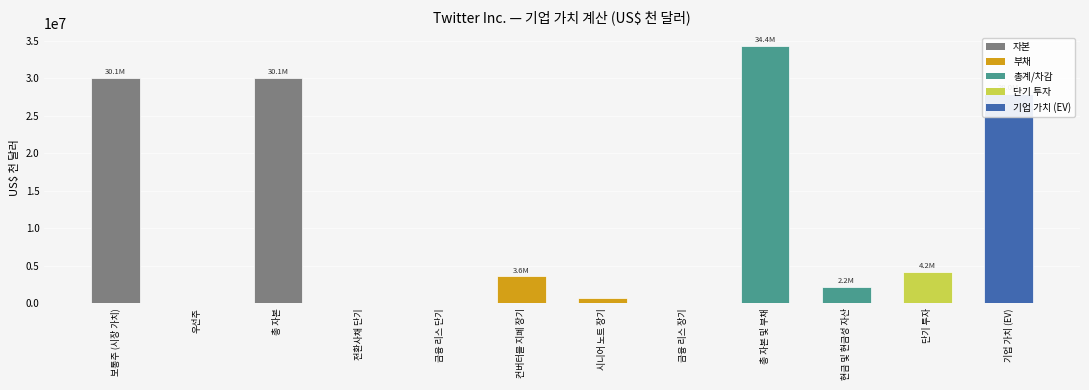

How many data points does each series have?

12